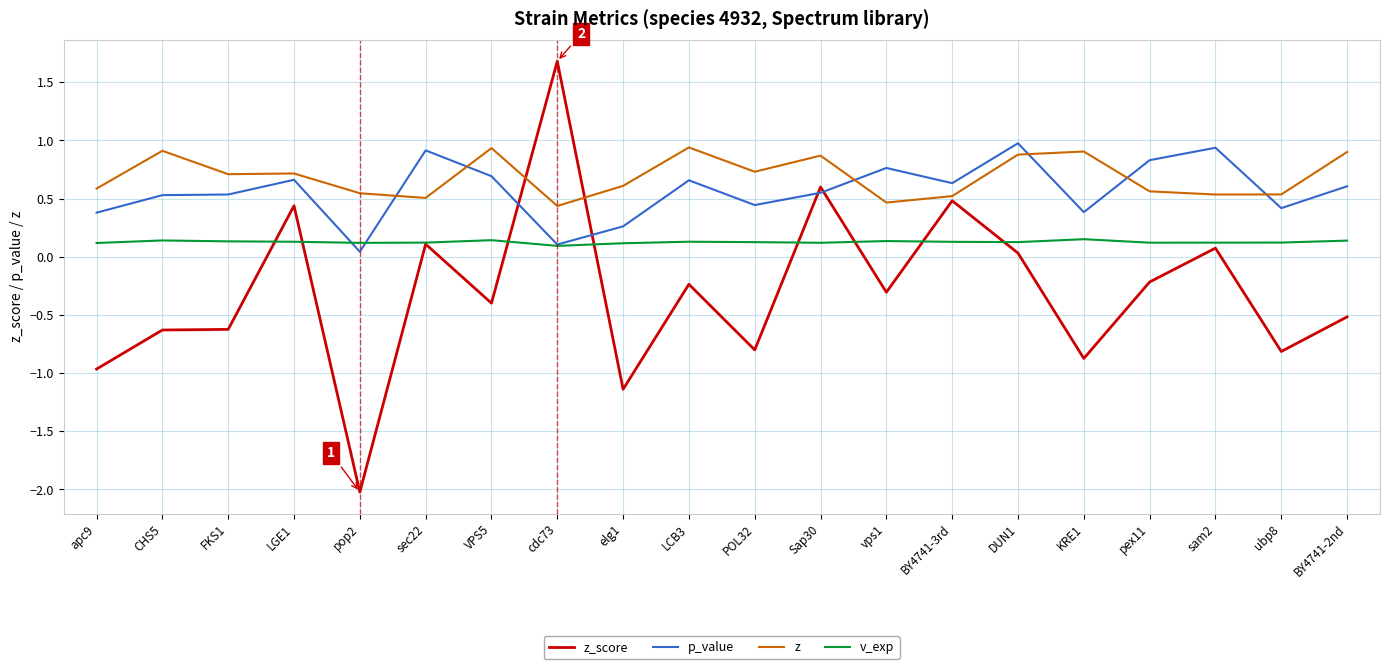

At VPS5, list the series in order from largest to smallest.

z, p_value, v_exp, z_score